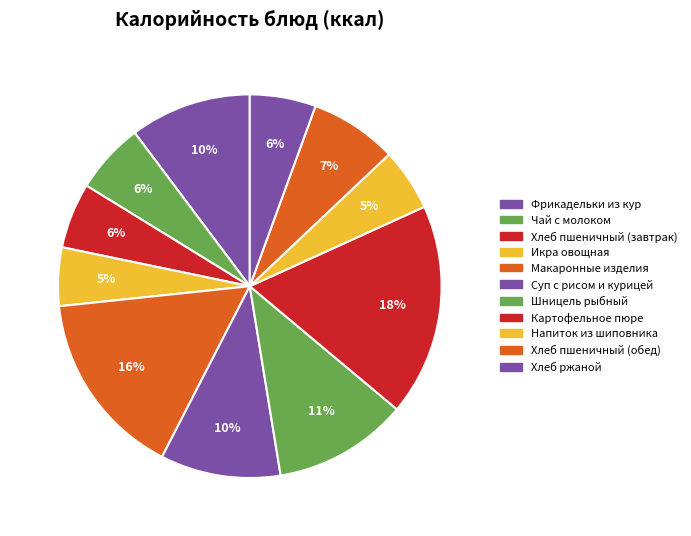

How many slices are in this pie chart?

11